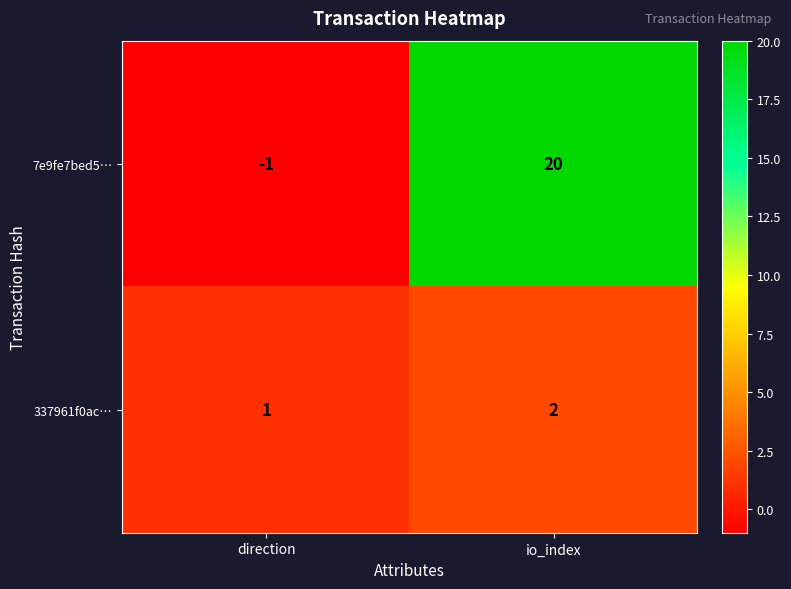

True or false: 337961f0ac… has a value of 2 at io_index.

True